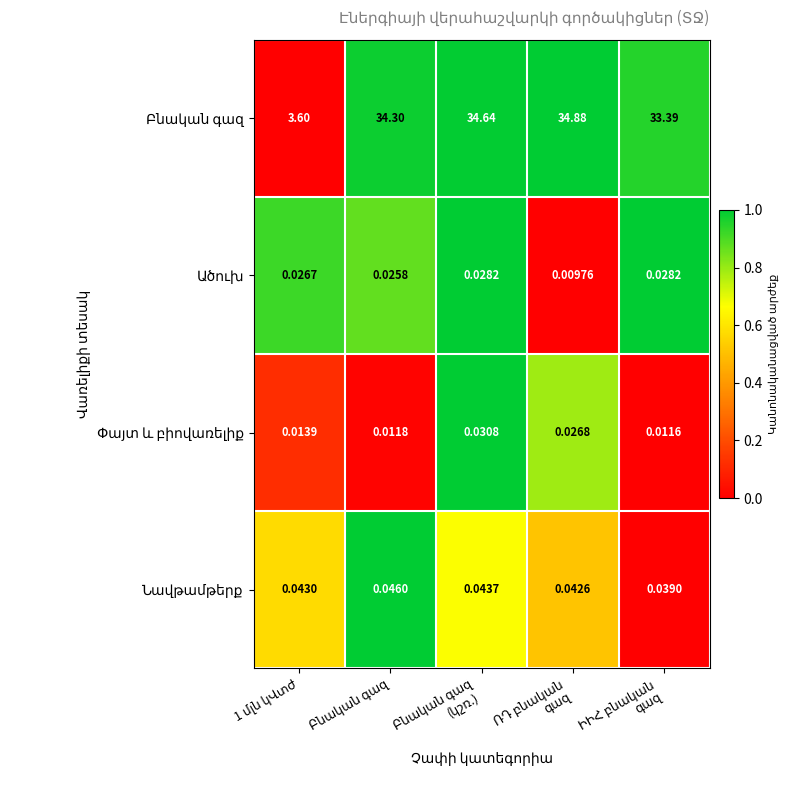

How many categories are shown in the chart?

5